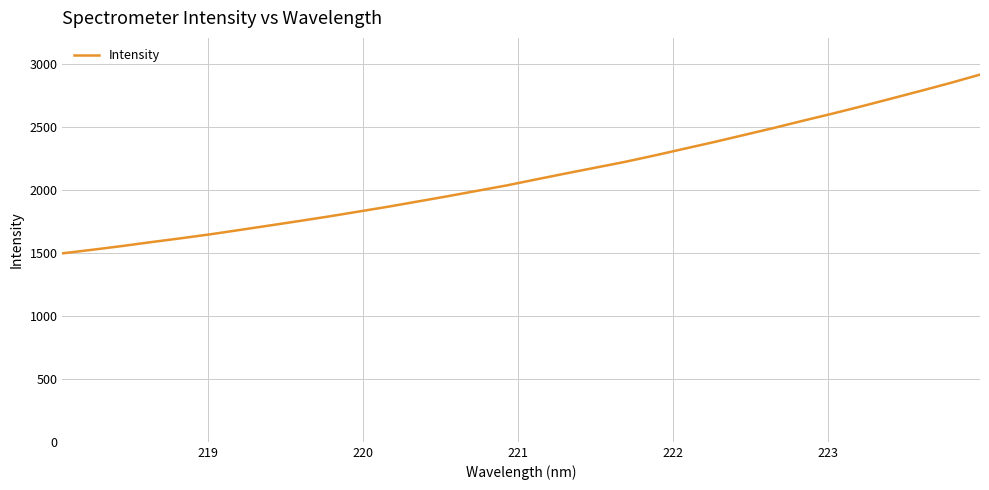

What is the smallest value displayed?

1498.2